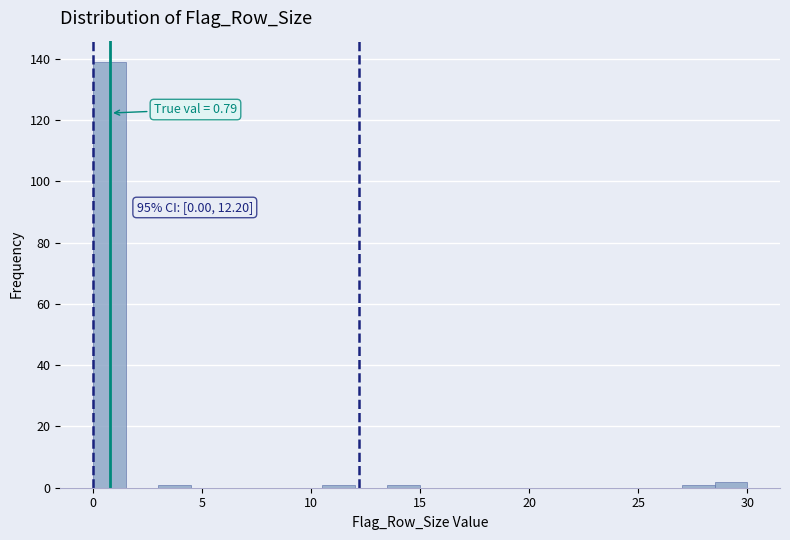

Around what value on the x-axis is the tallest bar? Give the approximate position of its centre, as read against the axis.

1.0